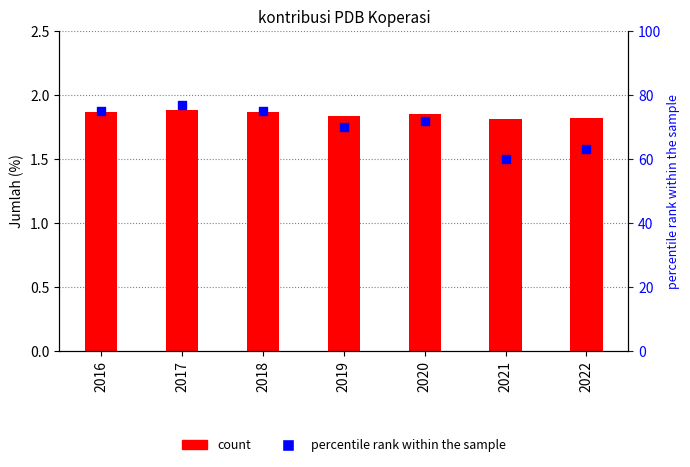

Which series has the largest total across all categories?

percentile rank within the sample